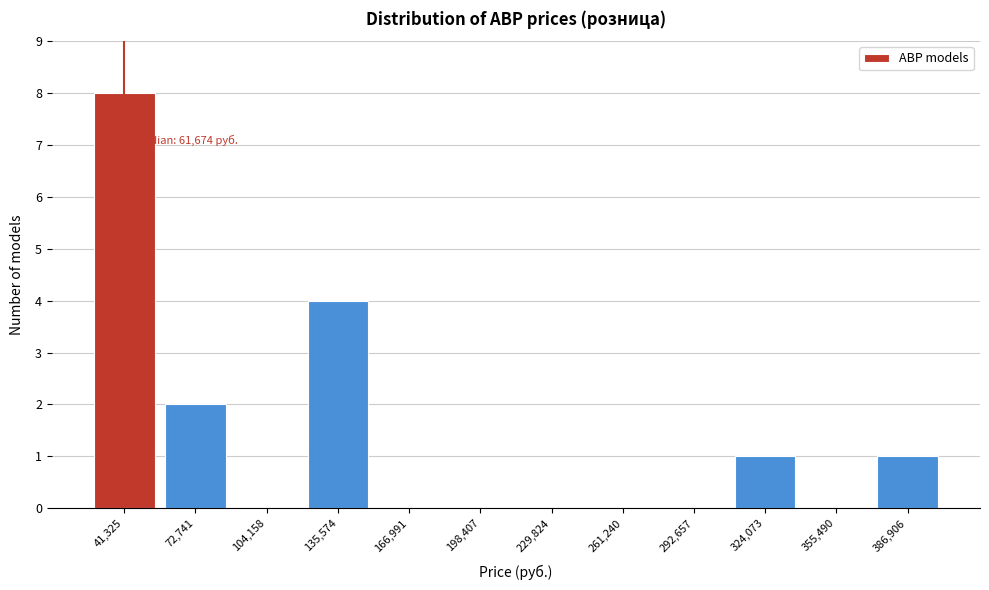

Reading left to right, transcribe all the data shown in this chart.

41,325=8	72,741=2	104,158=0	135,574=4	166,991=0	198,407=0	229,824=0	261,240=0	292,657=0	324,073=1	355,490=0	386,906=1